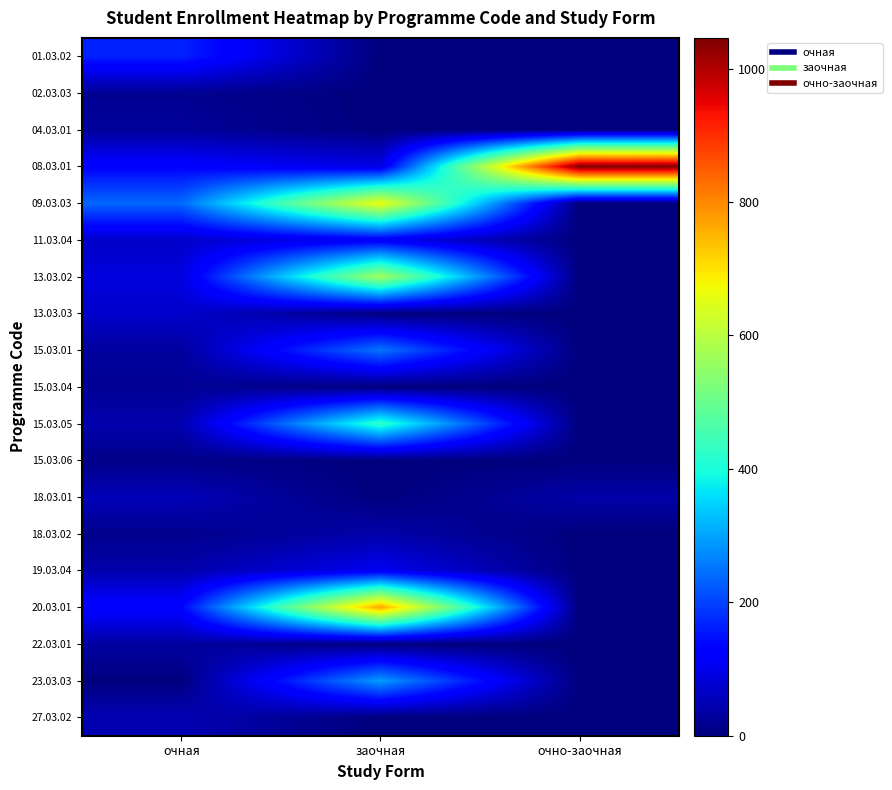

Which has a higher value, очно-заочная or заочная?

очно-заочная